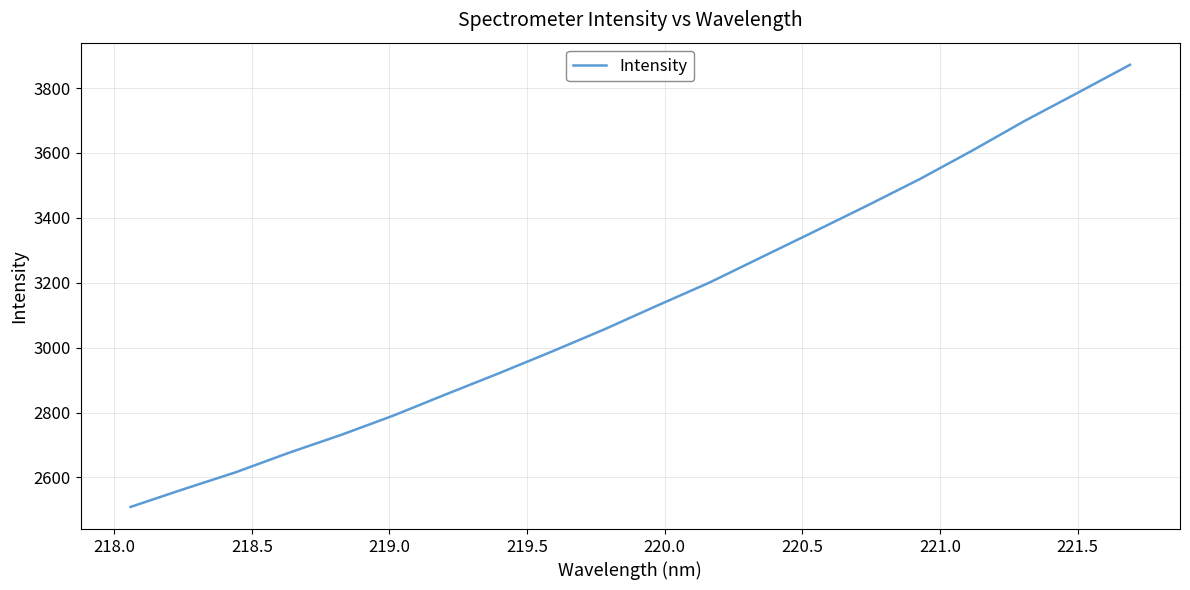

What is the difference between the maximum and minimum values?

1362.7